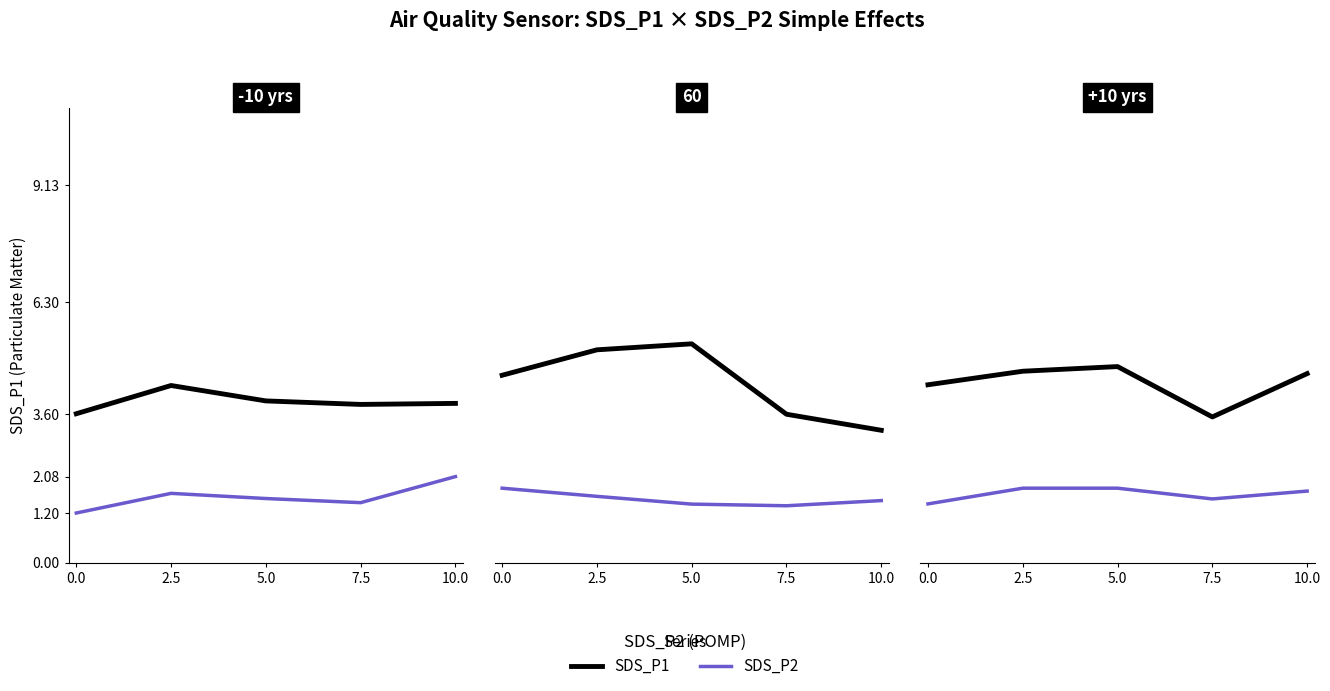

True or false: SDS_P1 has more than 0 points higher than both neighbors.

True